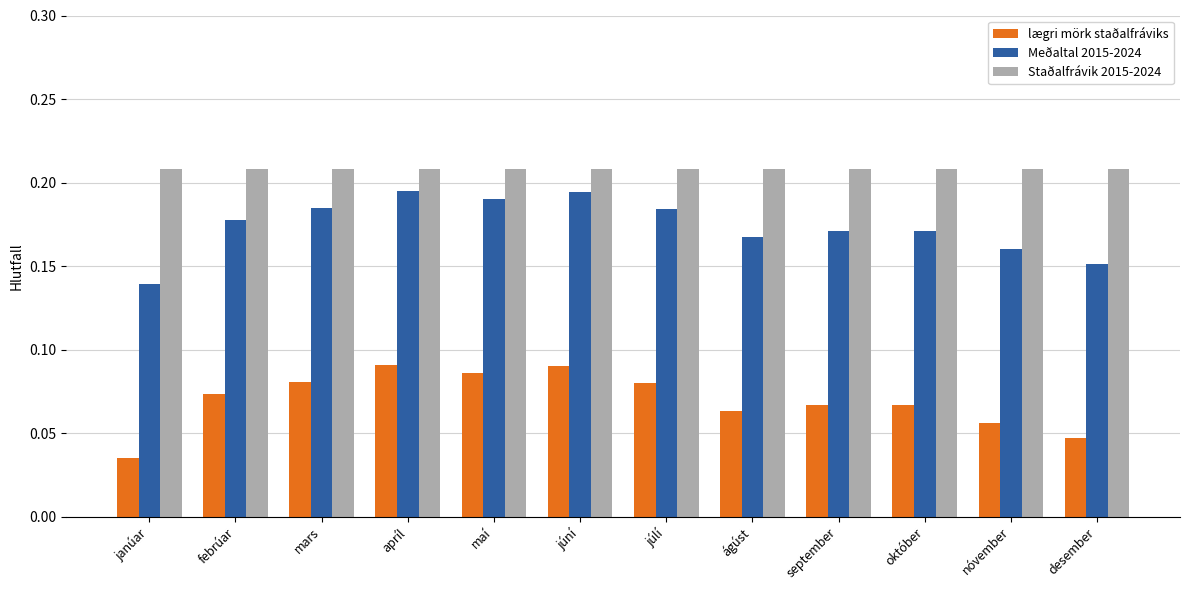

At which label does Meðaltal 2015-2024 reach its minimum?

janúar